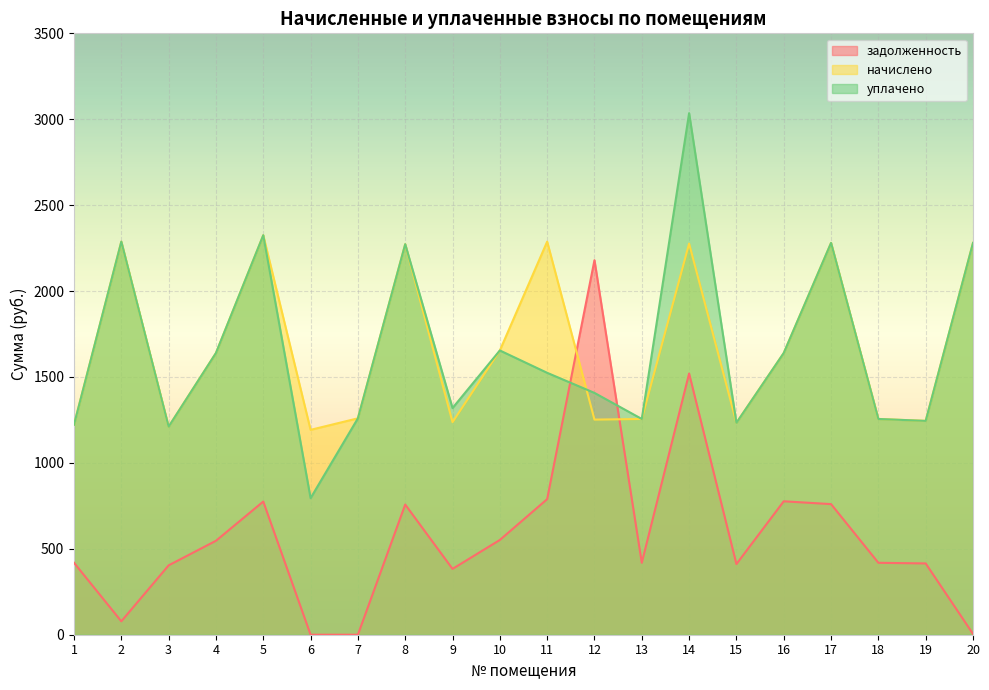

In уплачено, how many points are higher than both neighbors (excluding endpoints)?

6